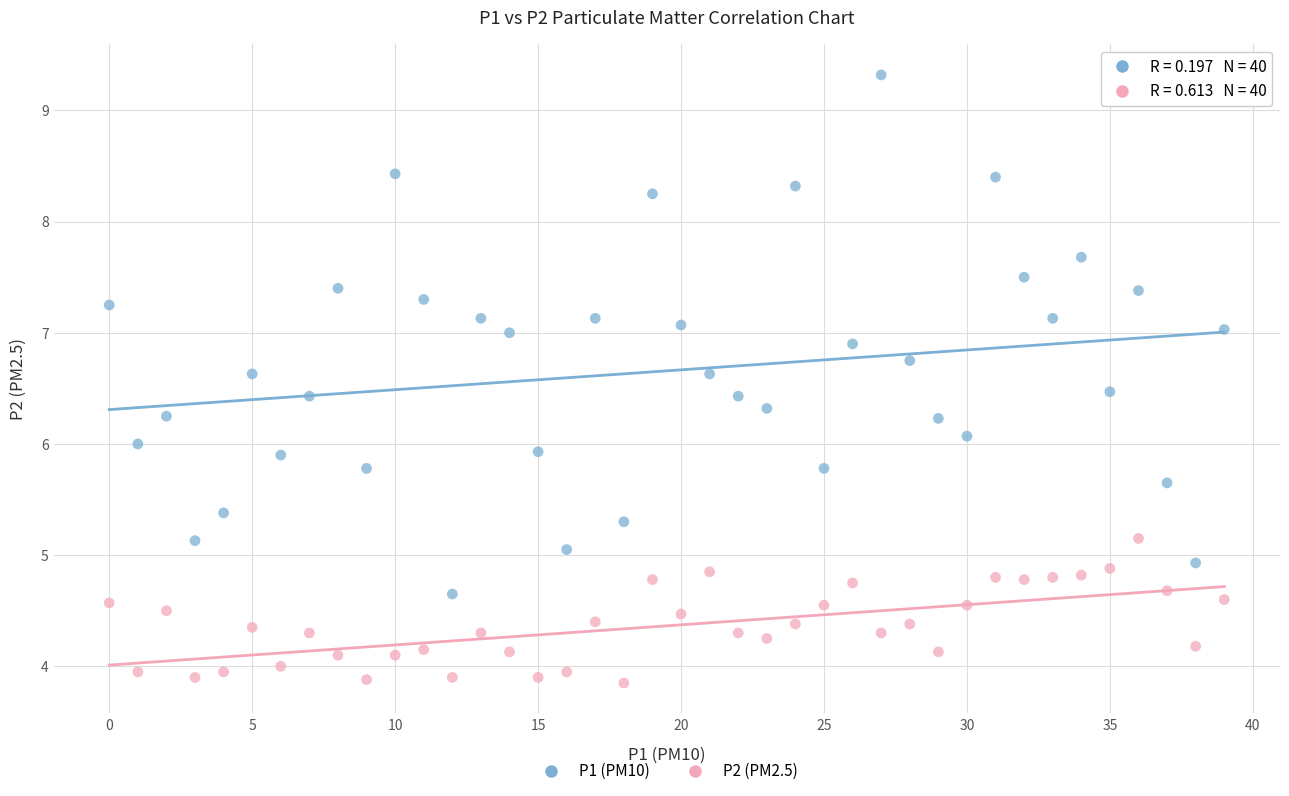

Across all data points, what is the range of Y values (max minus min)?

5.5